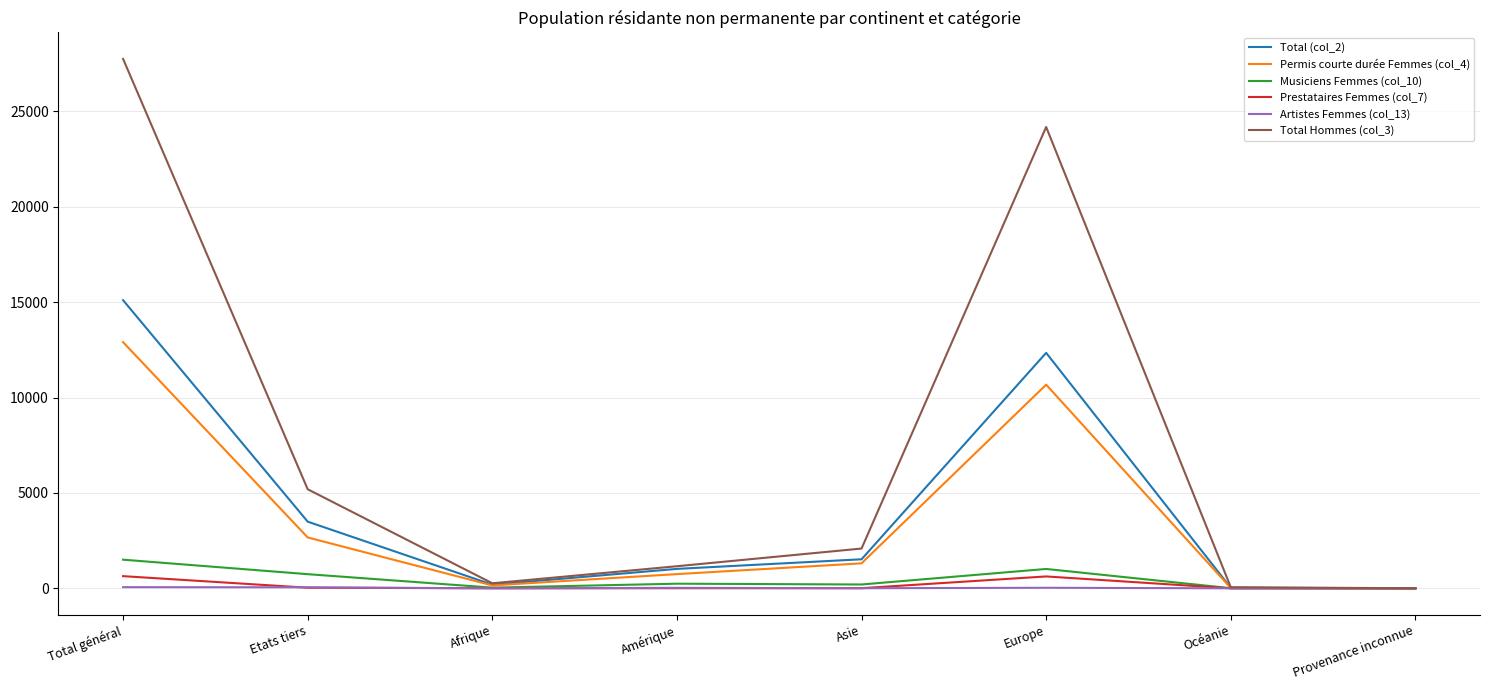

What is the difference between the maximum and minimum values in the Prestataires Femmes (col_7) series?

638